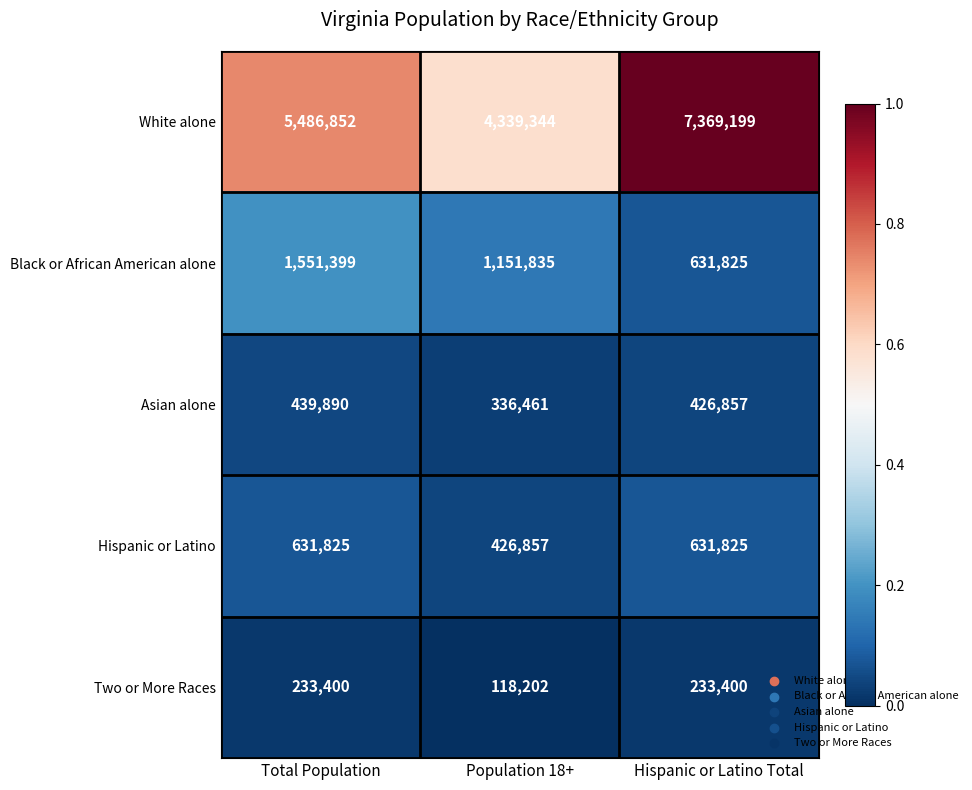

Which series has the widest spread of values?

White alone